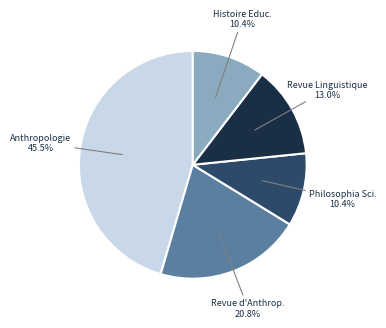

Between Anthropologie and Revue Linguistique, which is larger?

Anthropologie